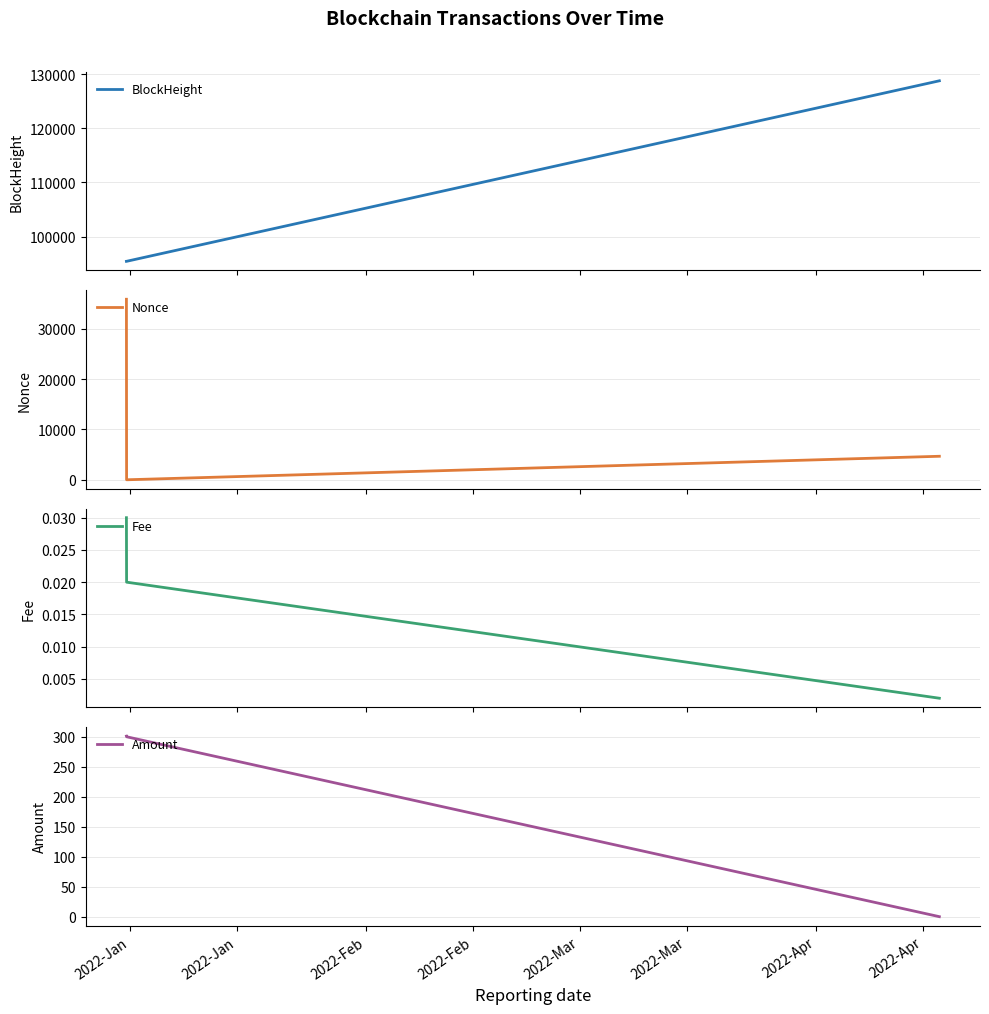

What is the maximum value for BlockHeight?

128761